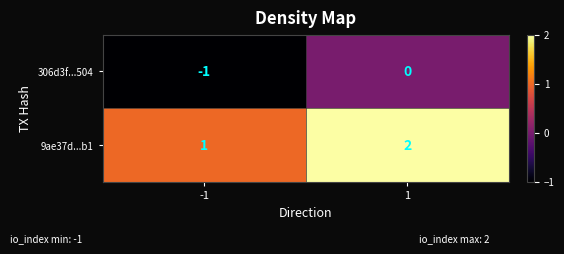

Is the value of 306d3f...504 at -1 greater than the value of 9ae37d...b1 at -1?

No